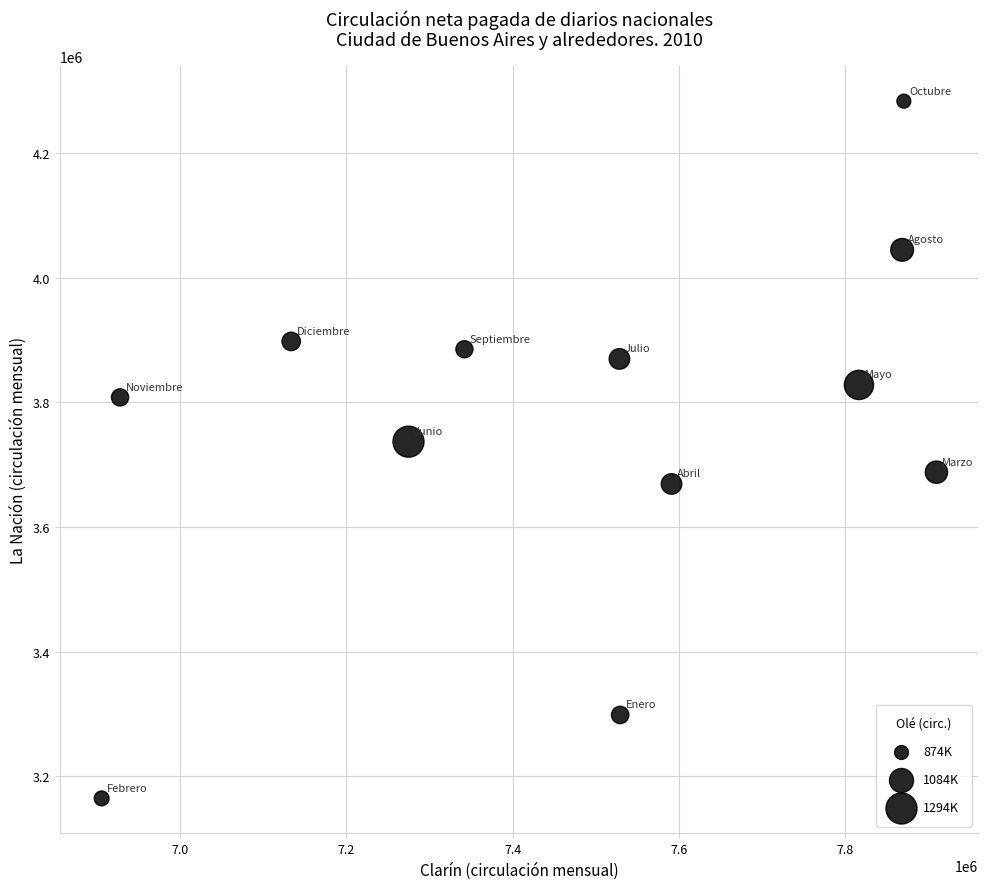

What is the average X value?

7474695